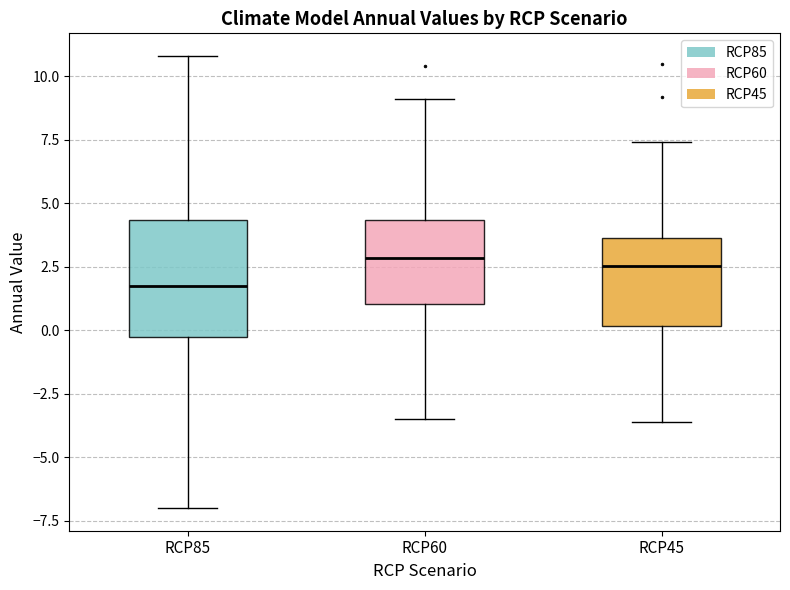

Where is the lower edge of the box for RCP60 on the y-axis? The values are not printed on the chart, so give them approximately, as read against the axis.

1.0